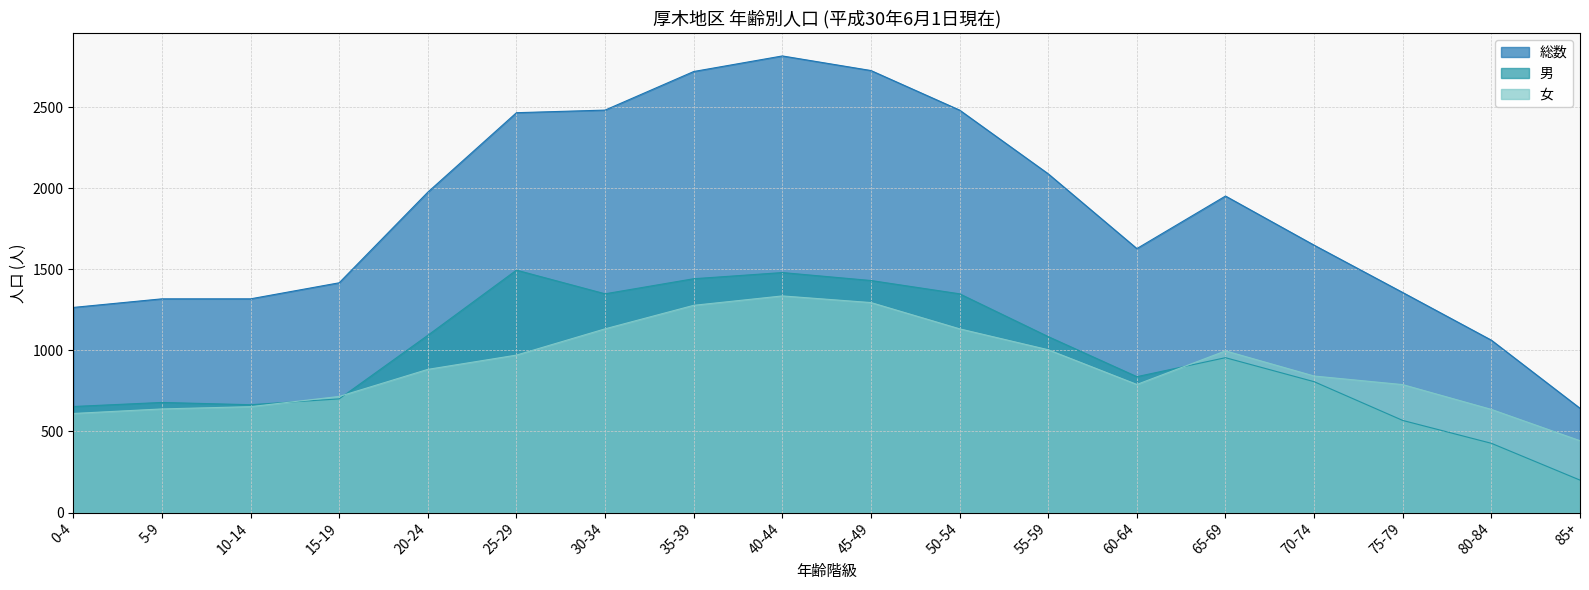

Which series changed the most between 40-44 and 60-64?

総数